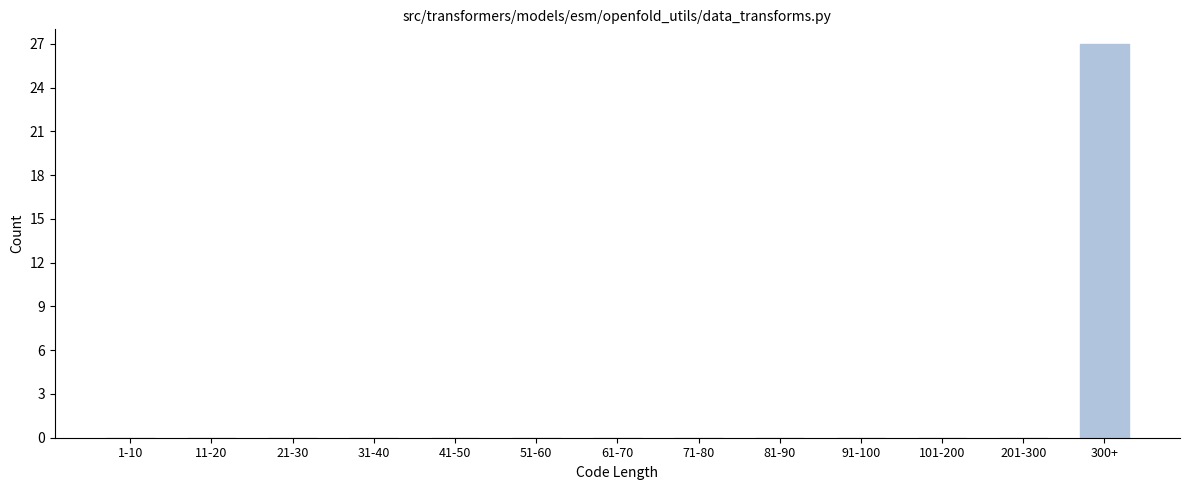

Reading left to right, transcribe all the data shown in this chart.

1-10=0	11-20=0	21-30=0	31-40=0	41-50=0	51-60=0	61-70=0	71-80=0	81-90=0	91-100=0	101-200=0	201-300=0	300+=27